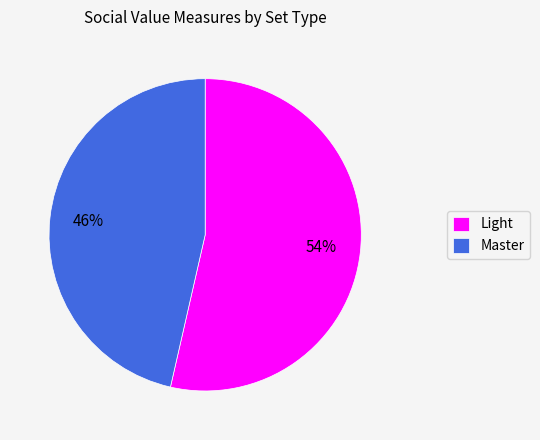

To the nearest percent, what is the combined percentage of Light and Master?

100%